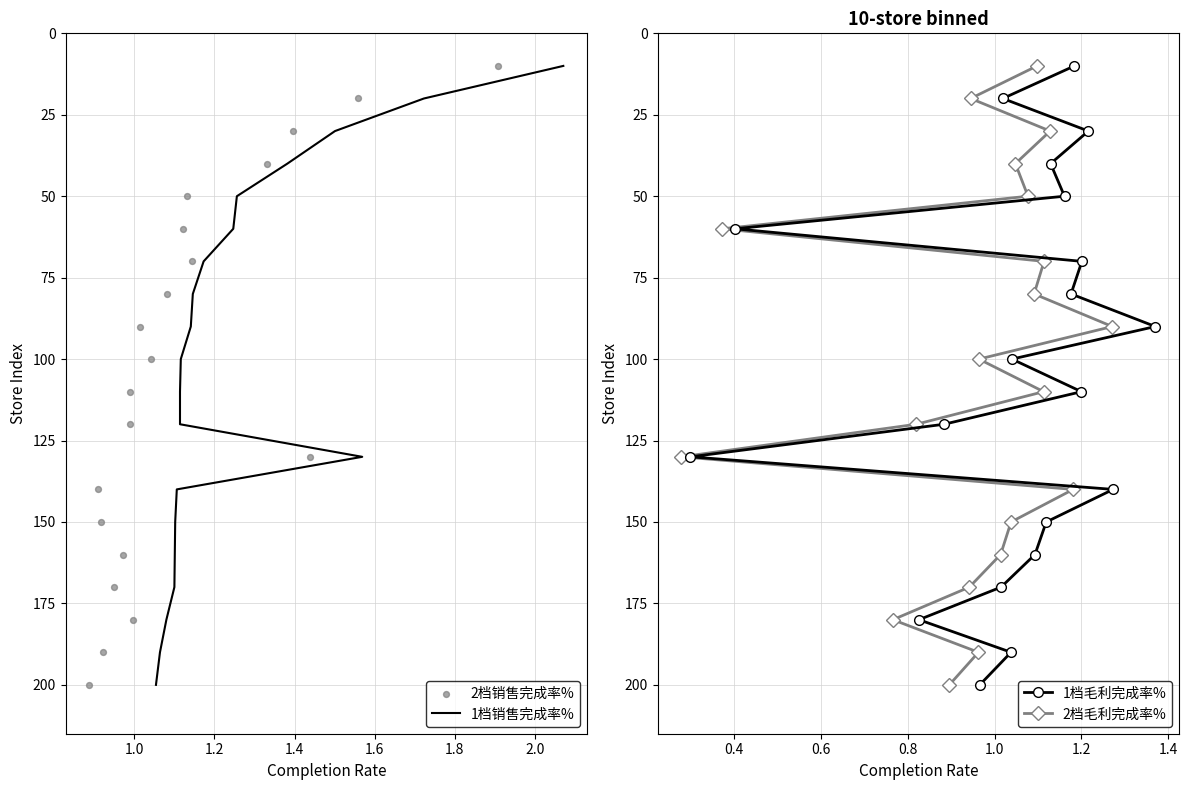

Which series has the largest Y range (max minus min)?

1档销售完成率%